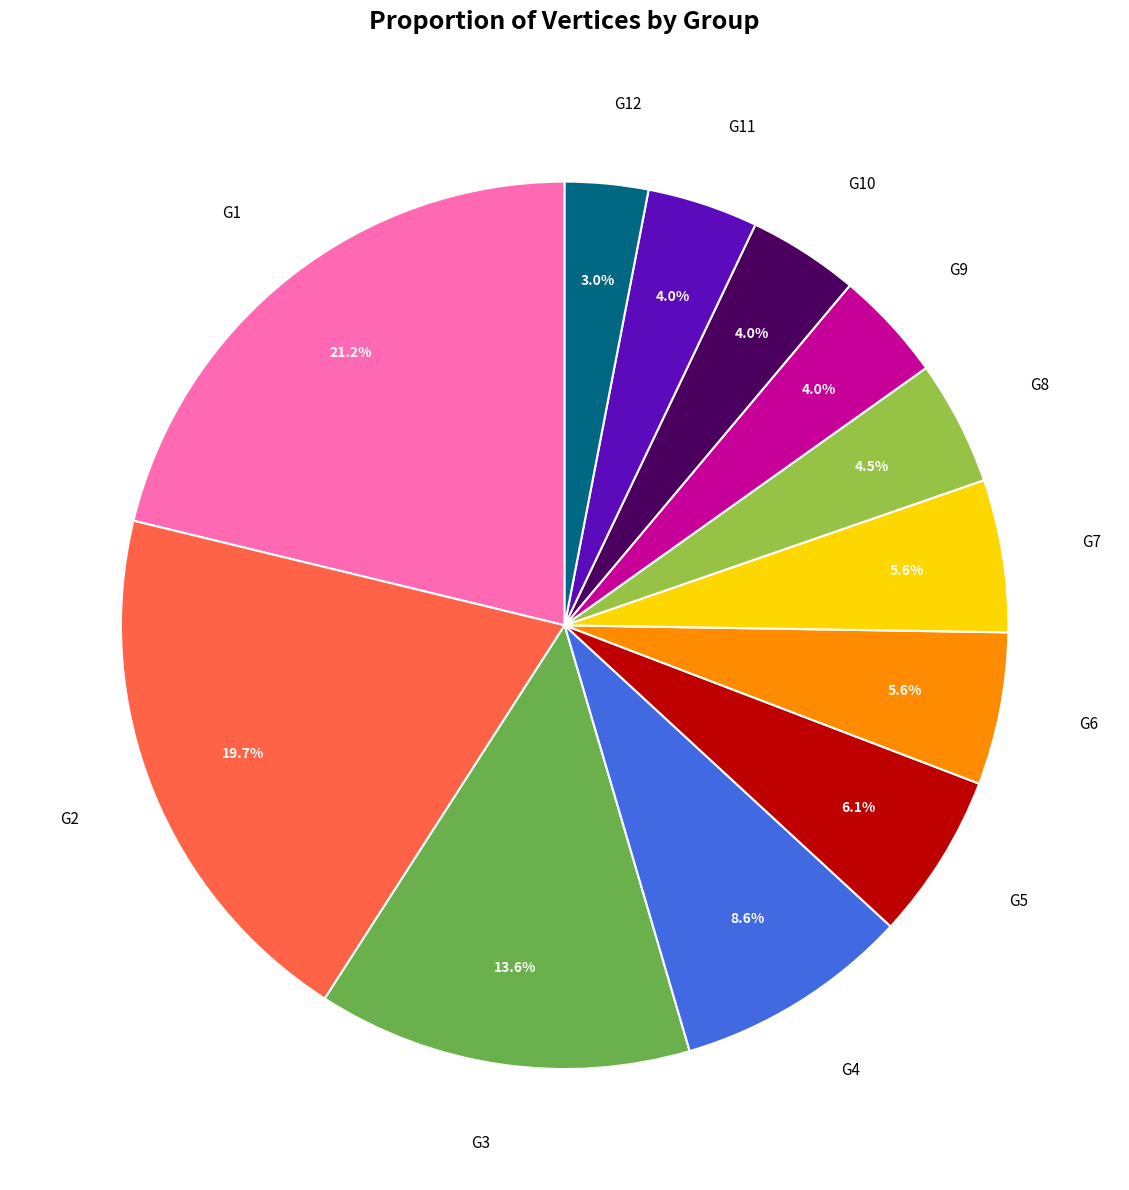

What percentage is the G12 slice, to the nearest percent?

3%